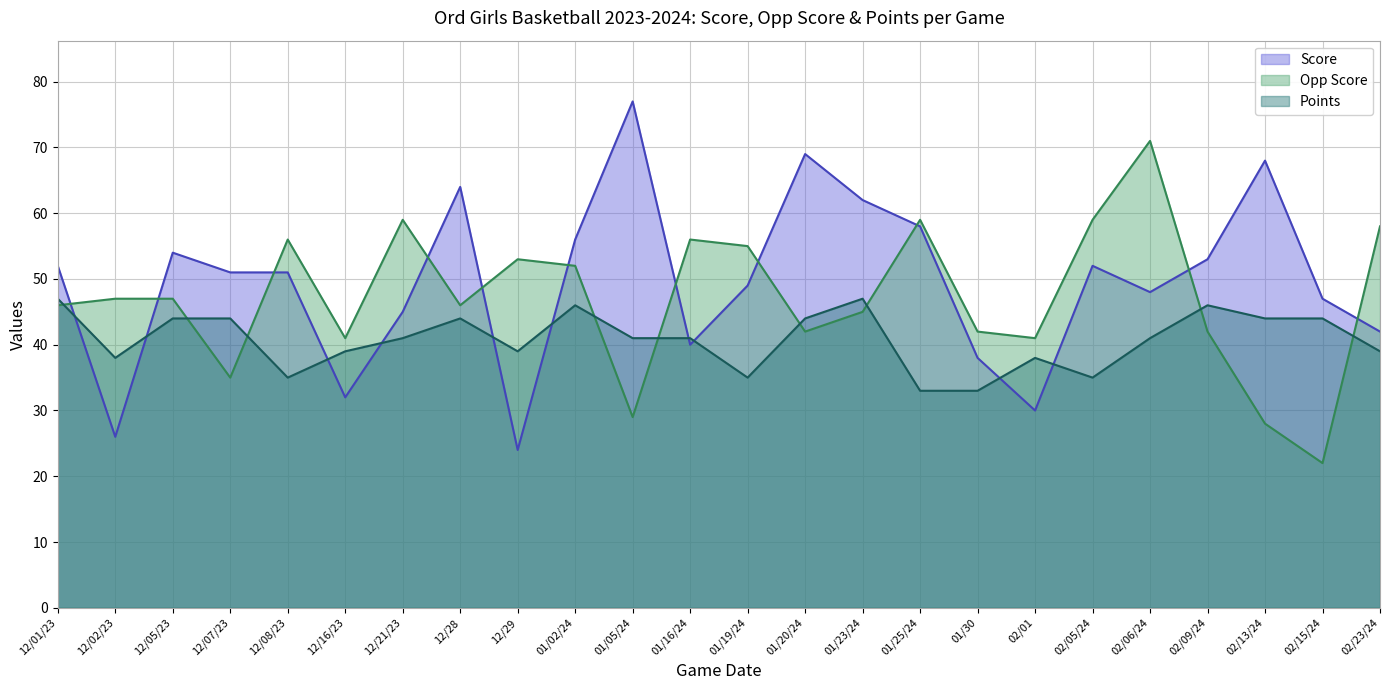

At which category does Score reach its first local peak?

12/05/23